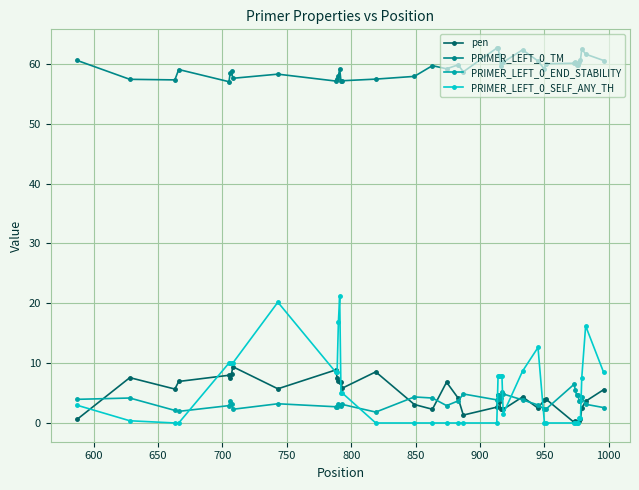

Rank the series by their maximum value, from highest to lowest.

PRIMER_LEFT_0_TM, PRIMER_LEFT_0_SELF_ANY_TH, pen, PRIMER_LEFT_0_END_STABILITY